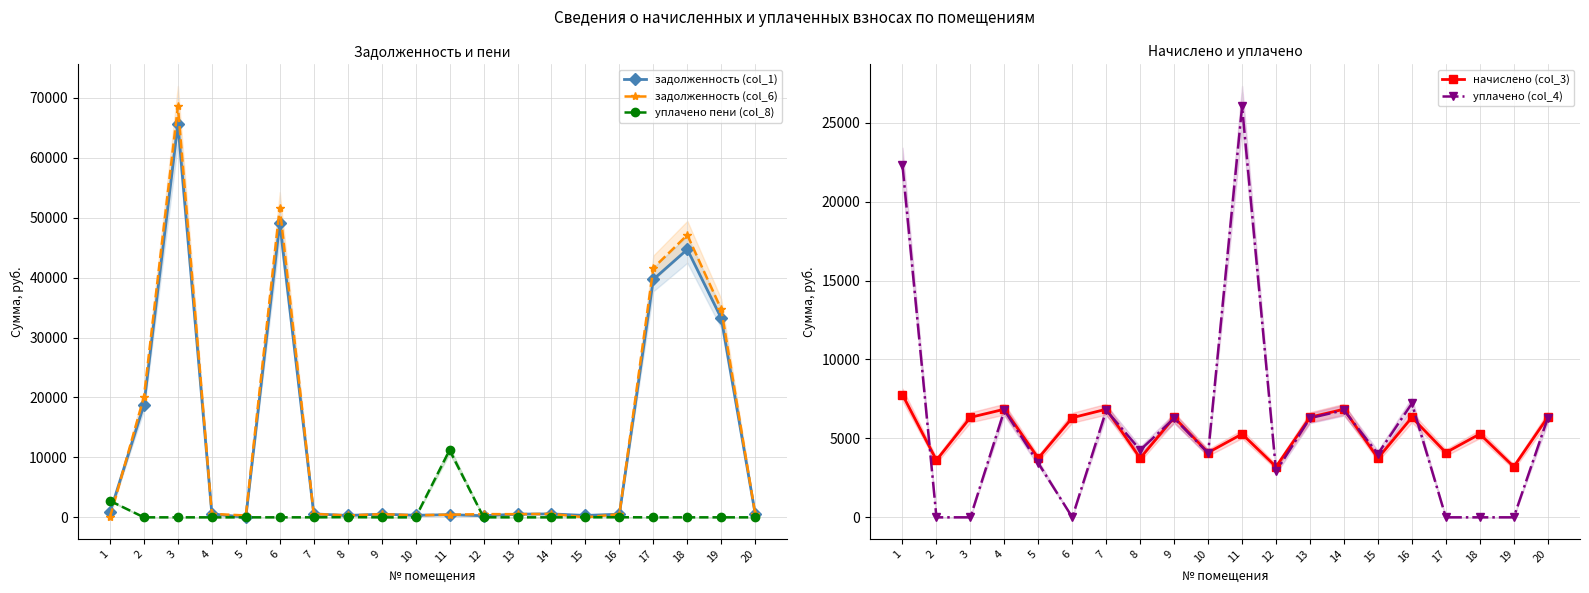

Is the value of начислено (col_3) at 2 greater than the value of задолженность (col_6) at 8?

Yes